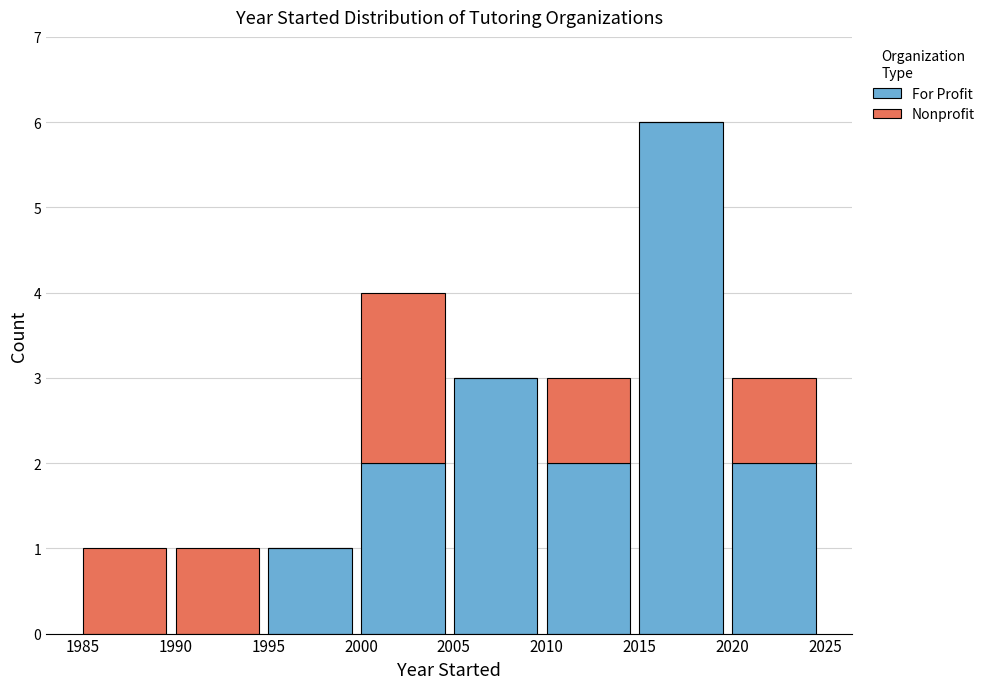

Reading right to left, what are the values for For Profit?

2020=2	2015=6	2010=2	2005=3	2000=2	1995=1	1990=0	1985=0